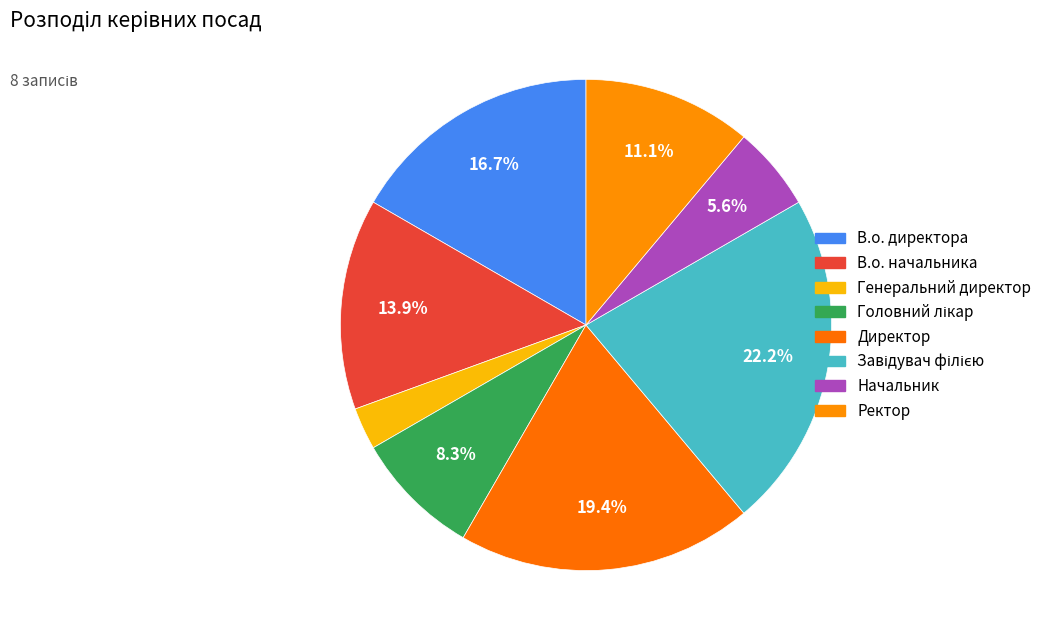

Does Начальник account for over 50% of the chart?

No